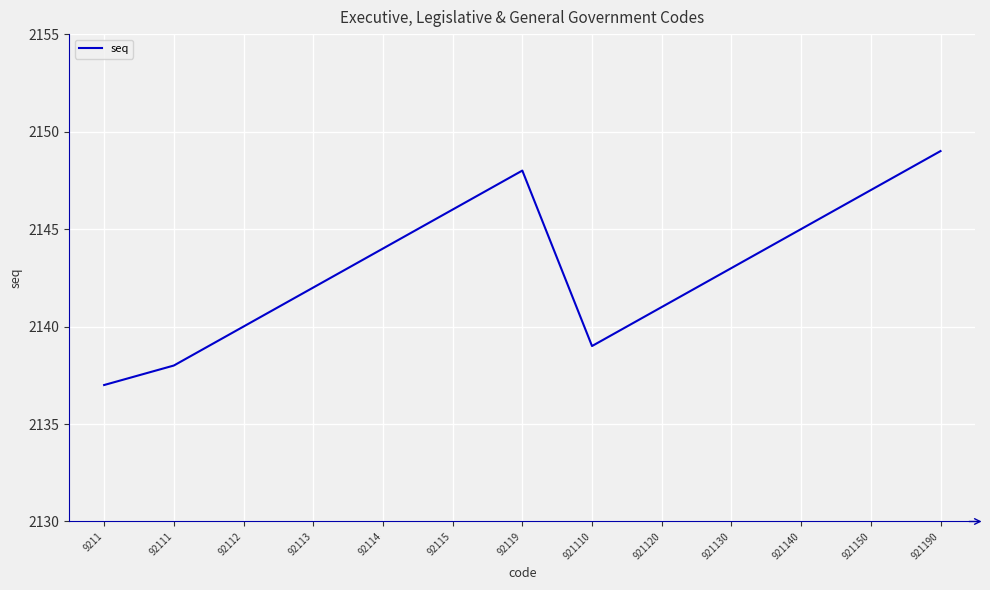

Reading left to right, extract all data points from this chart.

2137	2138	2140	2142	2144	2146	2148	2139	2141	2143	2145	2147	2149